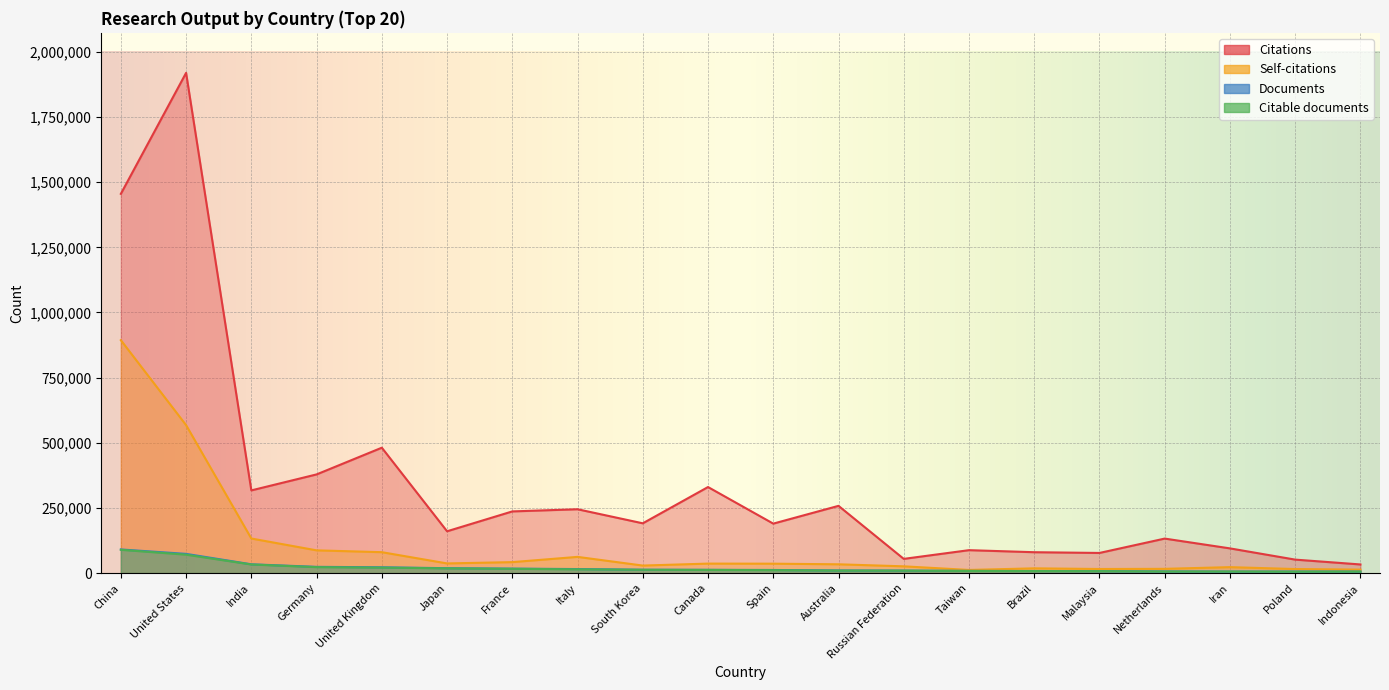

Where is the first local minimum for Self-citations?

Japan